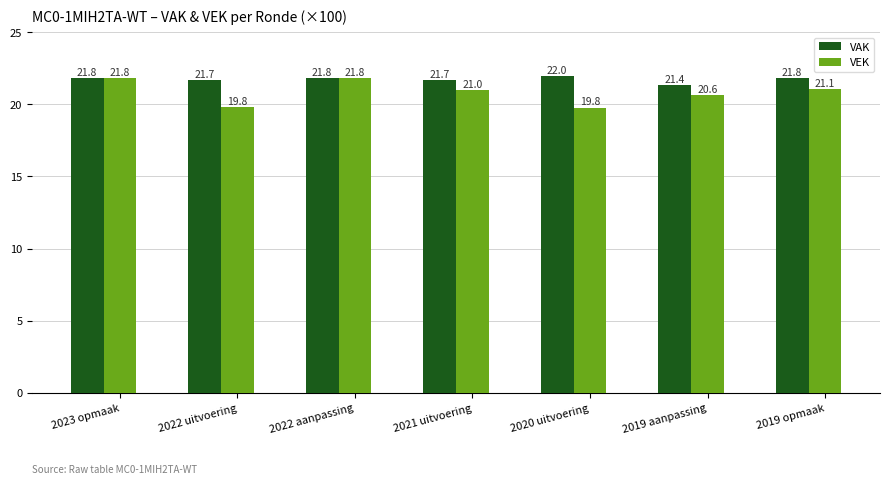

How many distinct data groups are displayed?

2